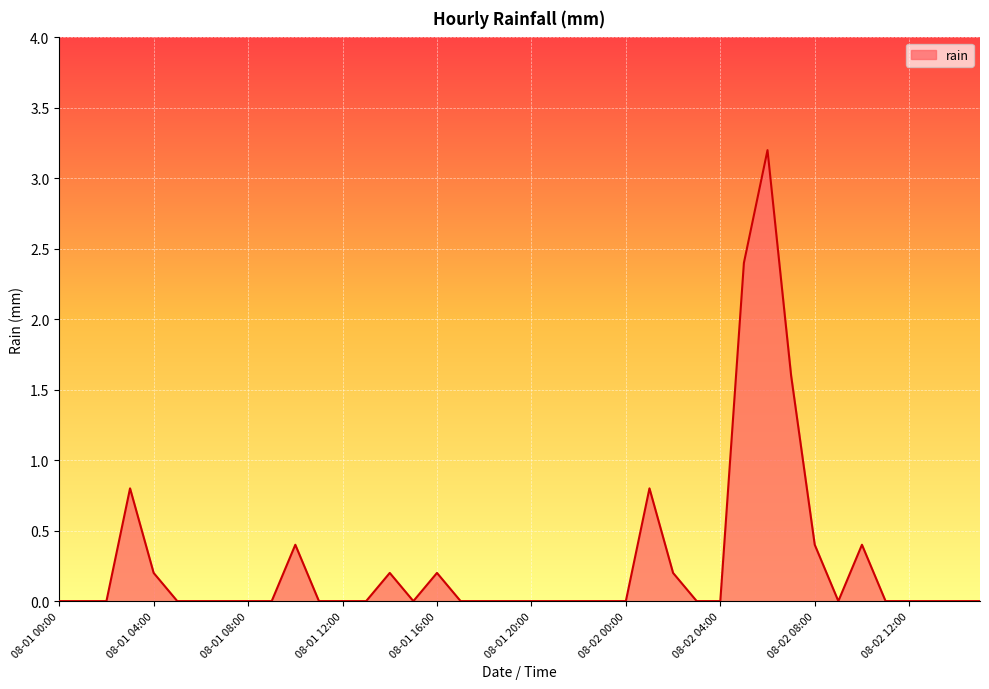

What is the difference between the maximum and minimum values?

3.2